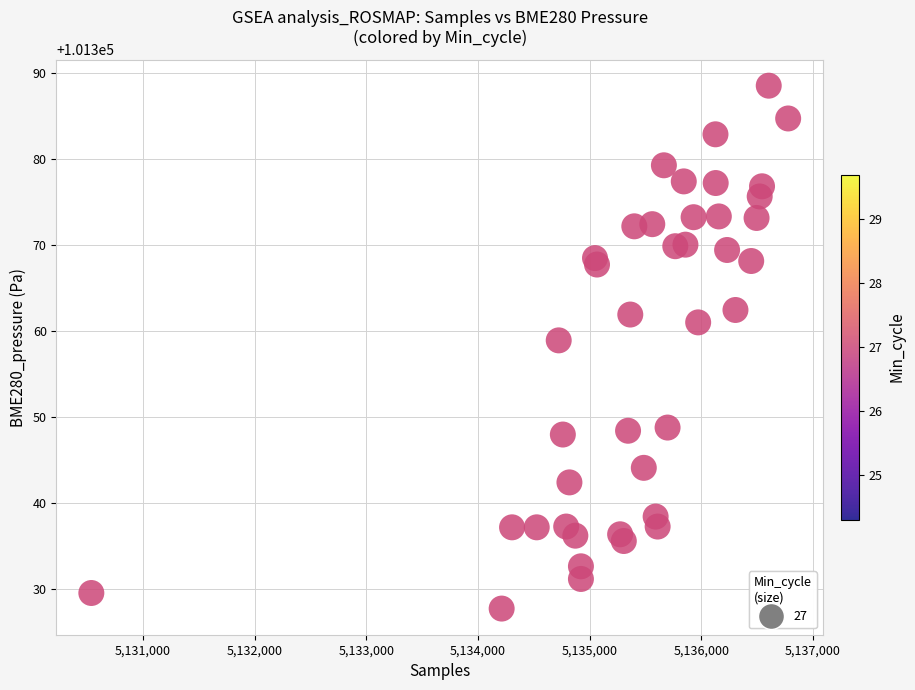

What Y value in the scatter plot is closest to 101358?

101358.9